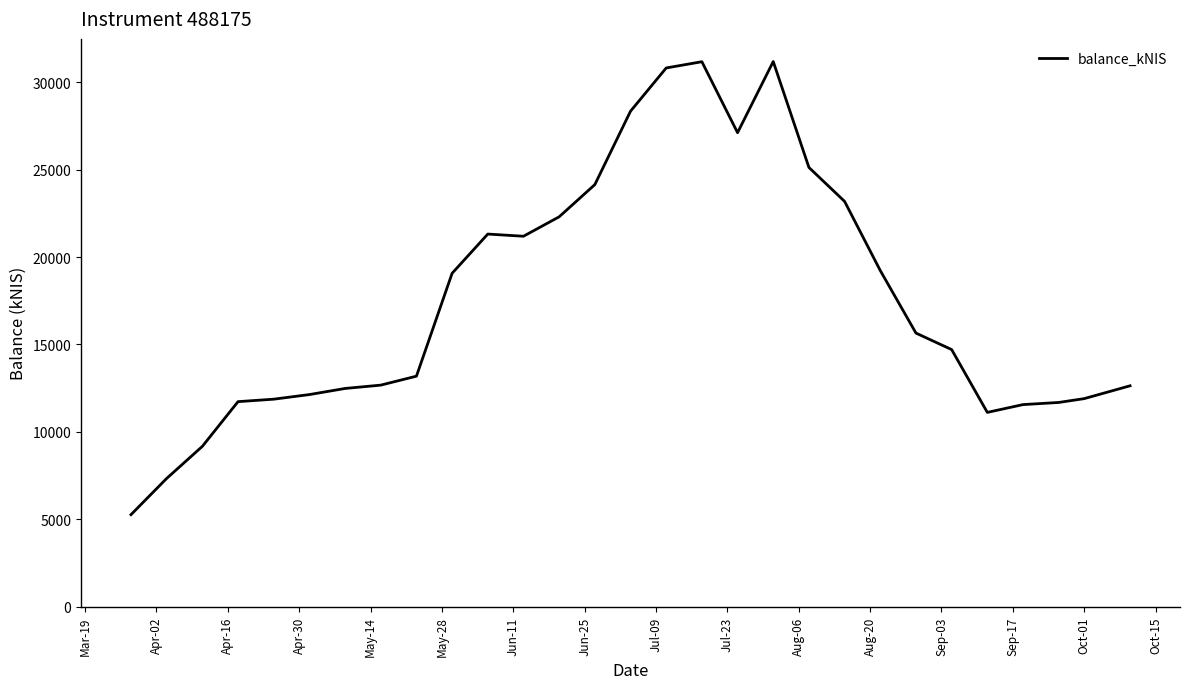

What is the difference between the maximum and minimum values?

25904.2